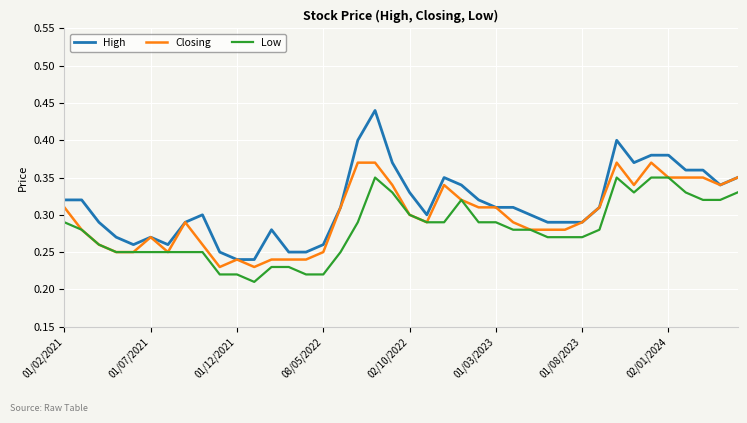

Which series has the widest spread of values?

High